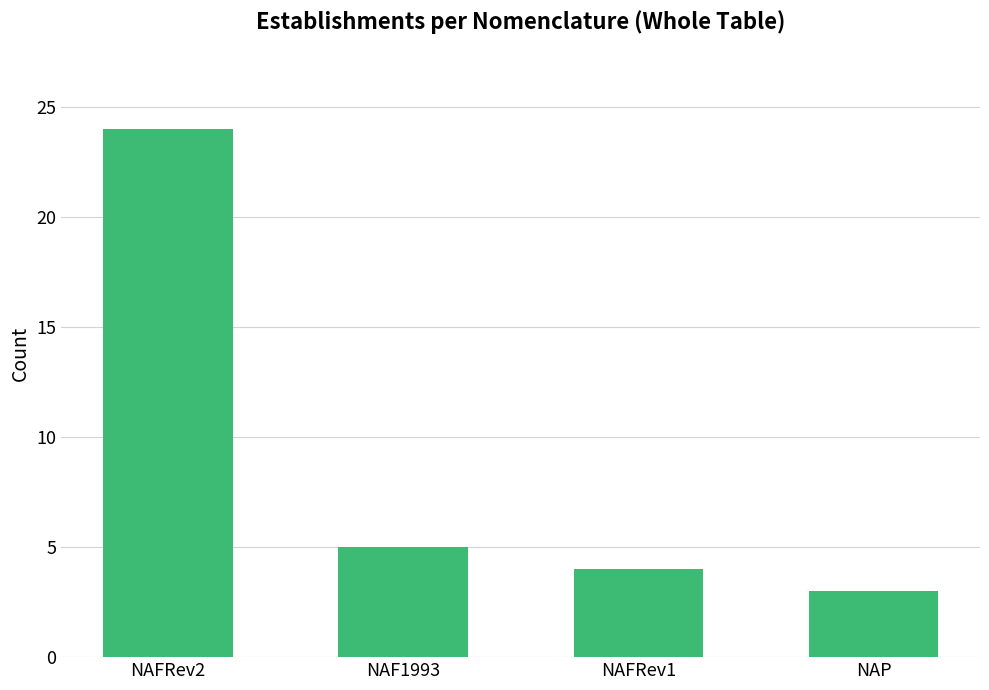

What is the label of the 3rd bar from the right?

NAF1993